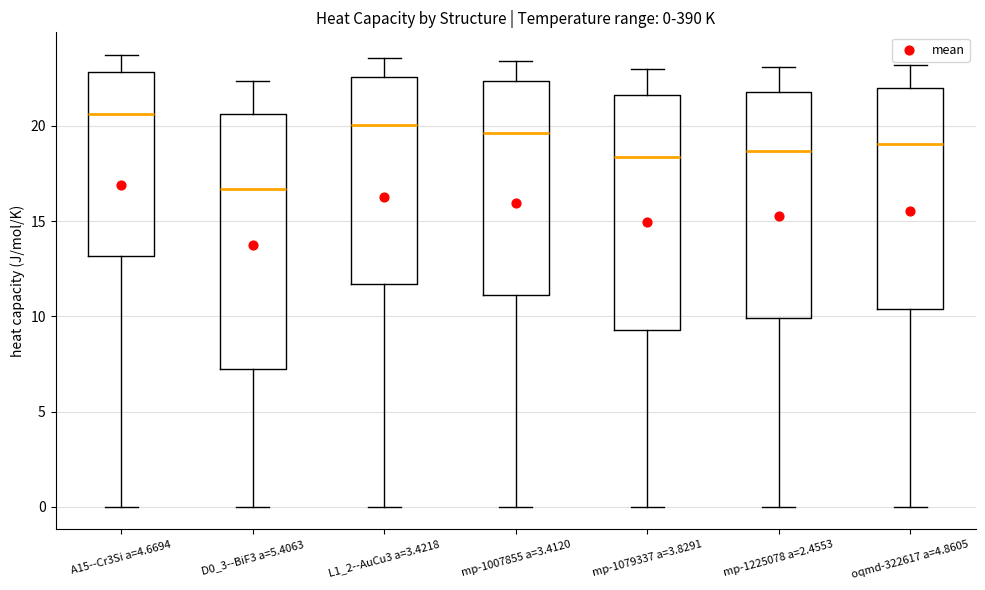

Which box's median line is the highest?

A15--Cr3Si a=4.6694